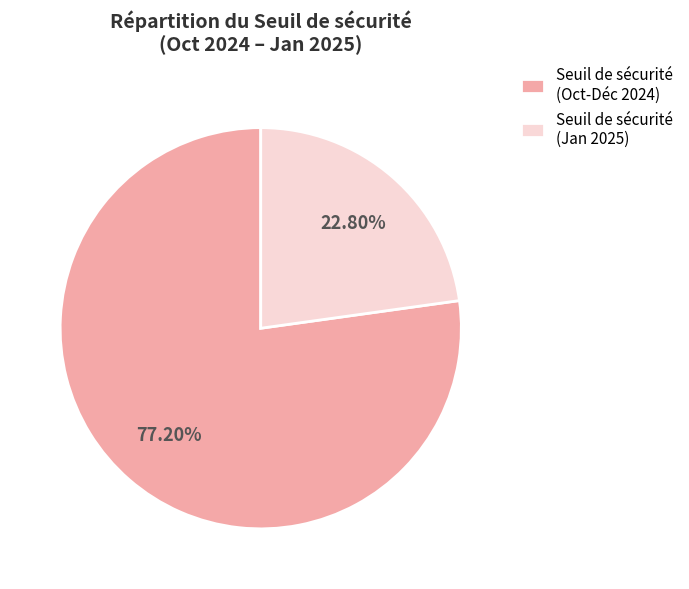

Approximately how many times larger is the value at Seuil de sécurité (Jan 2025) compared to Seuil de sécurité (Oct-Déc 2024)?

0.3